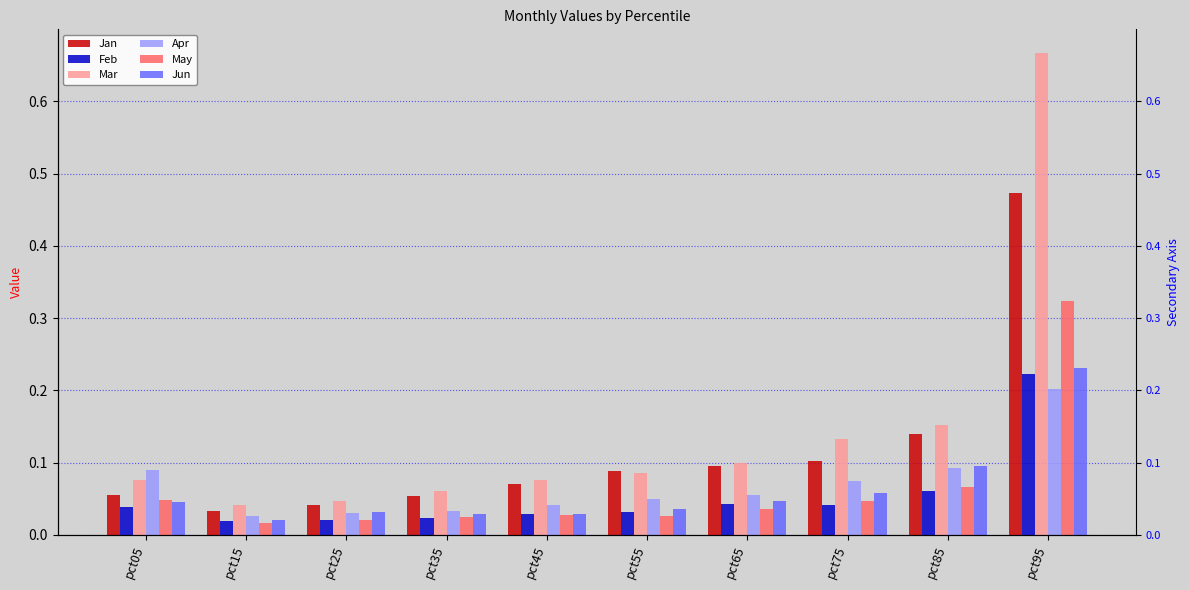

Are the bars horizontal?

No